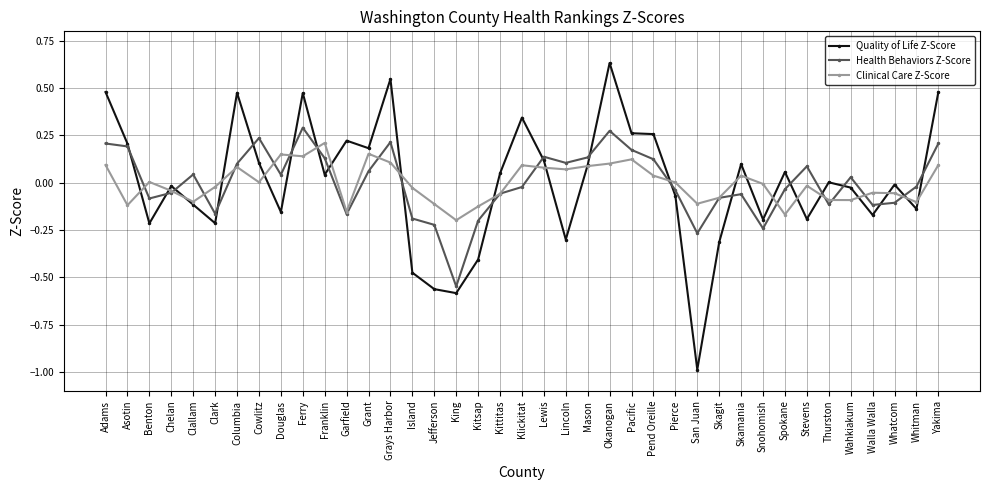

True or false: Clinical Care Z-Score has more than 2 points higher than both neighbors.

True